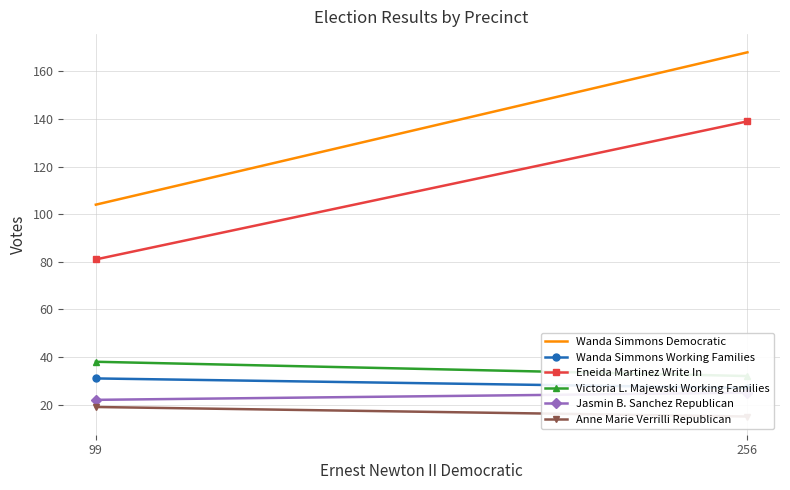

Count the number of data series in this chart.

6